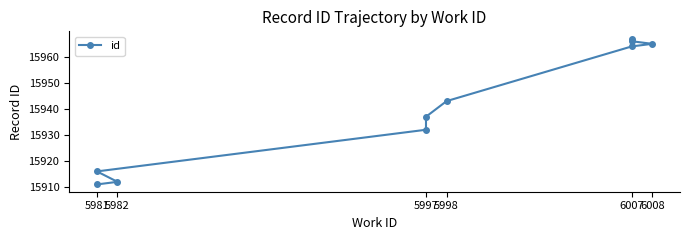

How many data points are less than 15943?

5